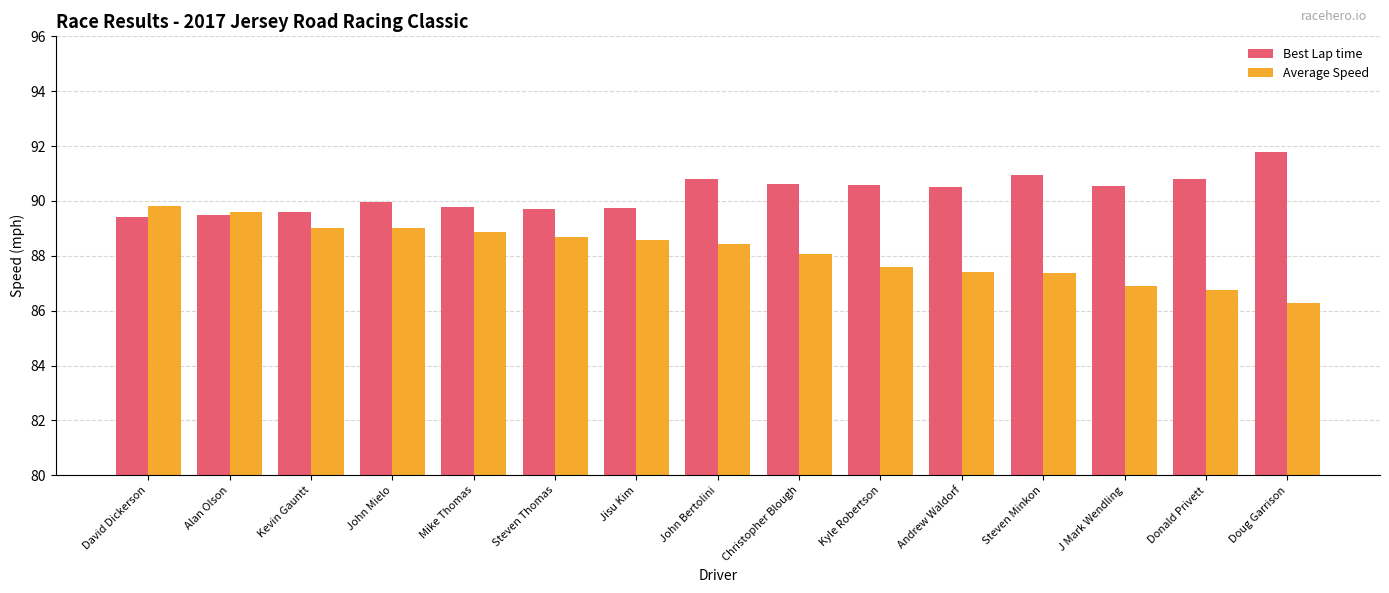

What is the sum of the Best Lap time values at J Mark Wendling and Donald Privett?

181.3